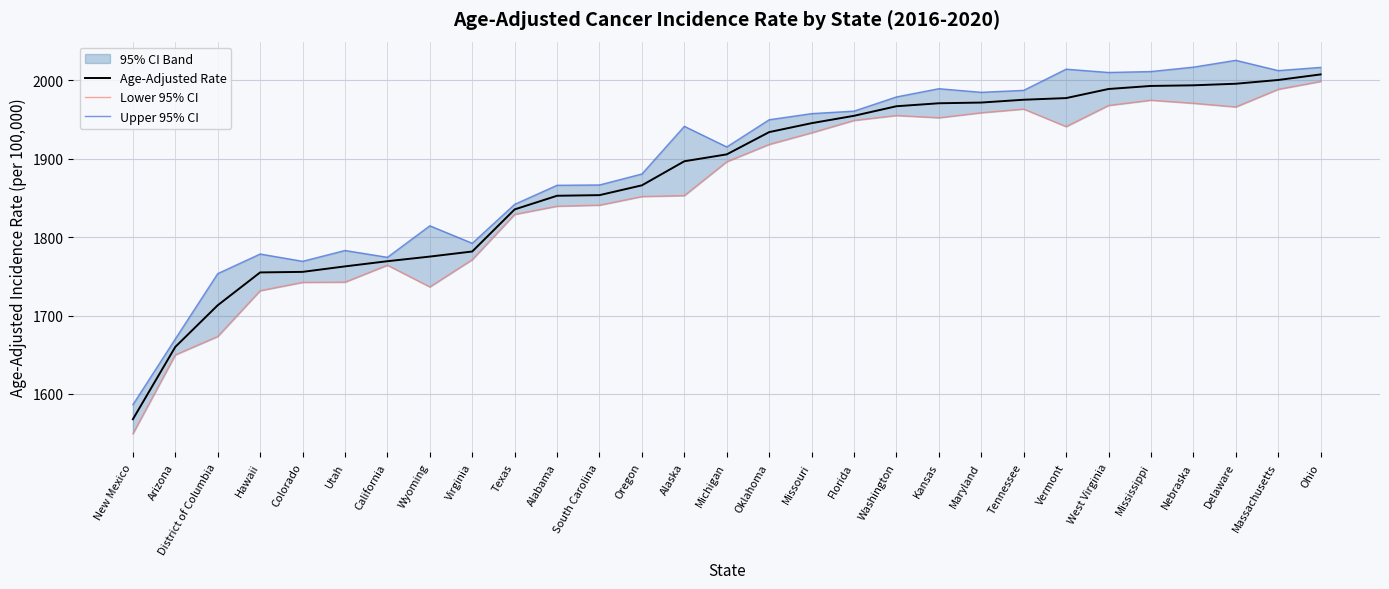

Reading left to right, list all the values displayed in this chart.

Age-Adjusted Rate: New Mexico=1567.8	Arizona=1660.1	District of Columbia=1713.2	Hawaii=1755.1	Colorado=1755.8	Utah=1762.8	California=1769.4	Wyoming=1775.3	Virginia=1781.8	Texas=1835.5	Alabama=1852.9	South Carolina=1853.7	Oregon=1866.2	Alaska=1896.9	Michigan=1905.7	Oklahoma=1934.1	Missouri=1945.5	Florida=1954.9	Washington=1967.1	Kansas=1970.9	Maryland=1971.8	Tennessee=1975.4	Vermont=1977.5	West Virginia=1989.1	Mississippi=1993.0	Nebraska=1993.8	Delaware=1995.8	Massachusetts=2000.6	Ohio=2007.7
Lower 95% CI: New Mexico=1549.3	Arizona=1649.9	District of Columbia=1673.4	Hawaii=1731.8	Colorado=1742.4	Utah=1742.7	California=1764.3	Wyoming=1736.6	Virginia=1771.4	Texas=1829.1	Alabama=1839.6	South Carolina=1840.9	Oregon=1851.9	Alaska=1853.1	Michigan=1896.3	Oklahoma=1918.4	Missouri=1933.2	Florida=1949.0	Washington=1955.3	Kansas=1952.4	Maryland=1958.8	Tennessee=1963.5	Vermont=1941.1	West Virginia=1968.1	Mississippi=1974.8	Nebraska=1970.9	Delaware=1966.2	Massachusetts=1988.7	Ohio=1998.7
Upper 95% CI: New Mexico=1586.4	Arizona=1670.3	District of Columbia=1753.6	Hawaii=1778.6	Colorado=1769.3	Utah=1783.1	California=1774.4	Wyoming=1814.6	Virginia=1792.3	Texas=1842.0	Alabama=1866.3	South Carolina=1866.7	Oregon=1880.7	Alaska=1941.5	Michigan=1915.2	Oklahoma=1949.9	Missouri=1957.7	Florida=1960.9	Washington=1979.0	Kansas=1989.5	Maryland=1984.9	Tennessee=1987.4	Vermont=2014.4	West Virginia=2010.2	Mississippi=2011.4	Nebraska=2017.0	Delaware=2025.7	Massachusetts=2012.6	Ohio=2016.7